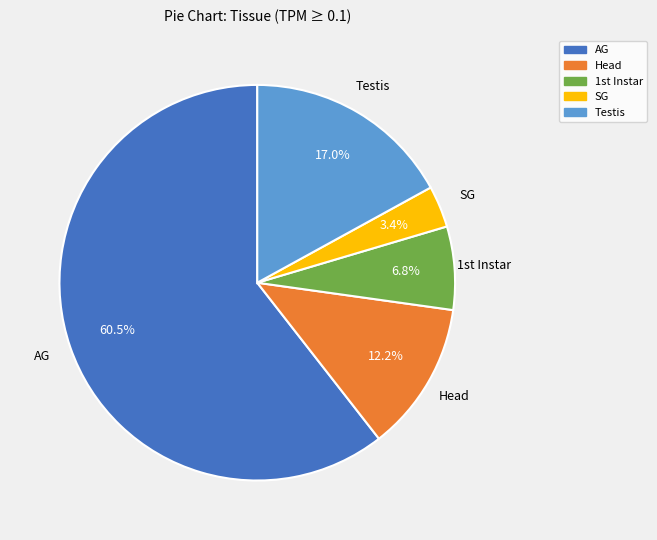

Is it true that Head is 33% of the pie?

False